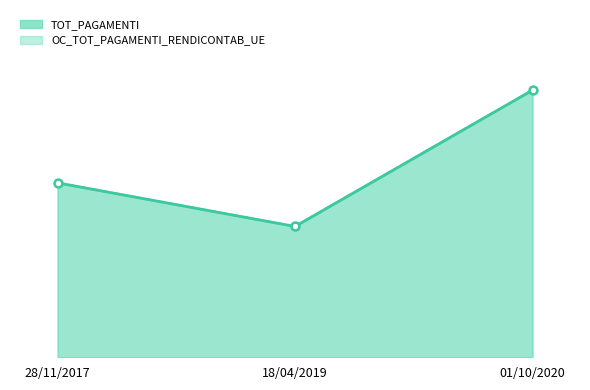

The value of TOT_PAGAMENTI at 28/11/2017 is 290967.6. True or false?

True